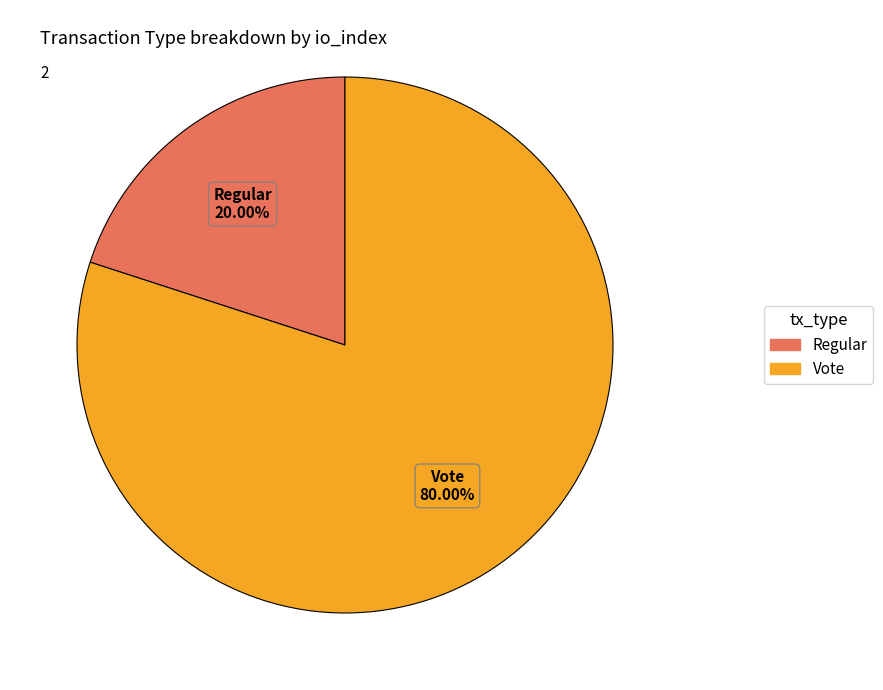

What percentage is the Vote slice, to the nearest percent?

80%